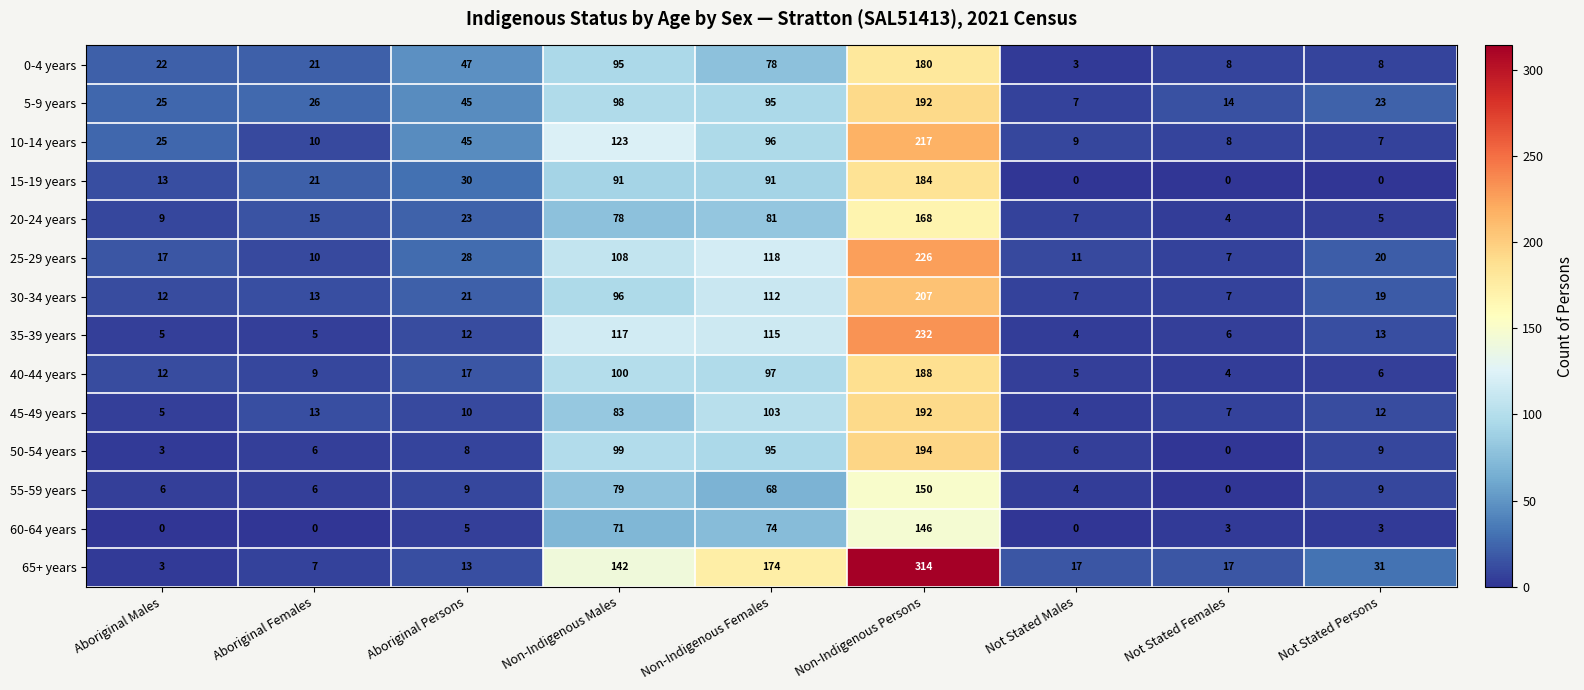

At which category is the sum across all series the highest?

Non-Indigenous Persons